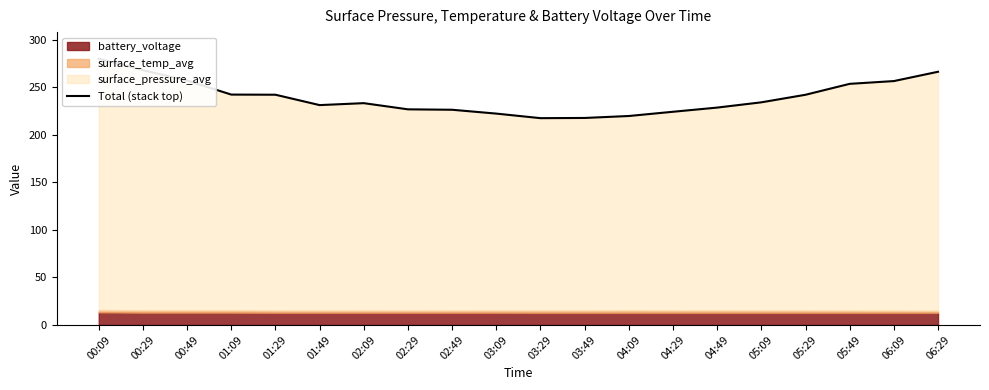

Reading right to left, extract all data points from this chart.

266.5	256.7	253.8	242.3	234.3	228.8	224.4	219.9	217.9	217.7	222.5	226.5	227.0	233.5	231.4	242.3	242.5	257.3	268.2	280.3